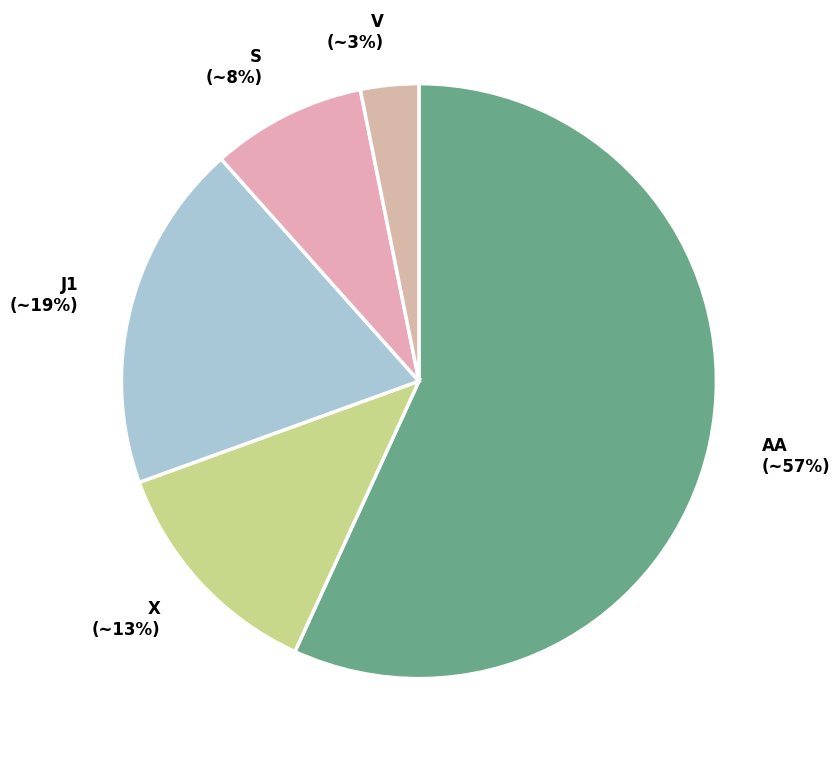

Is S the majority of the pie?

No